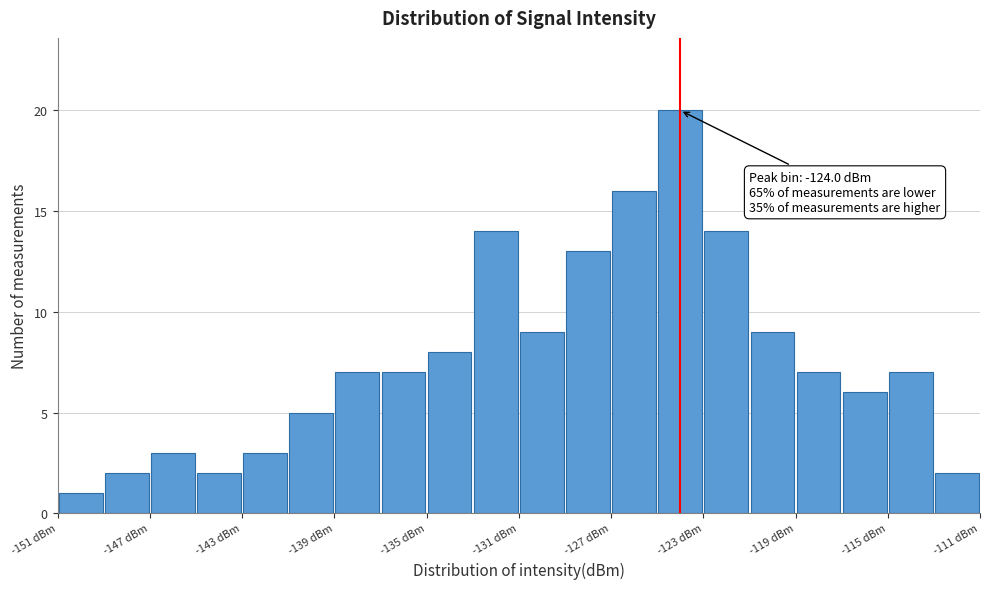

Over which range of the x-axis is the bar tallest?

-125 to -123